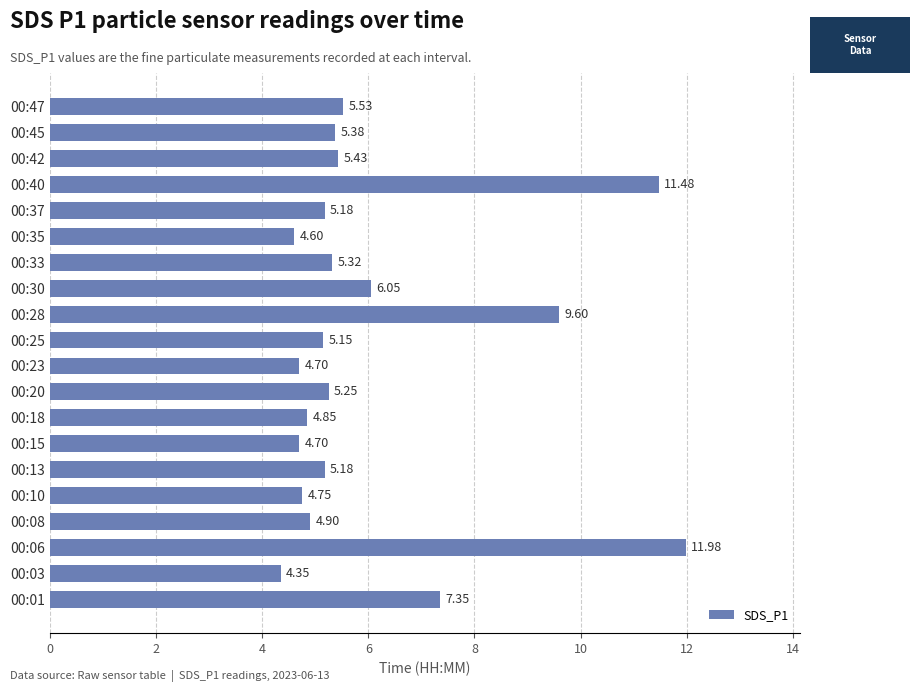

What is the change in value from 00:06 to 00:28?

-2.4